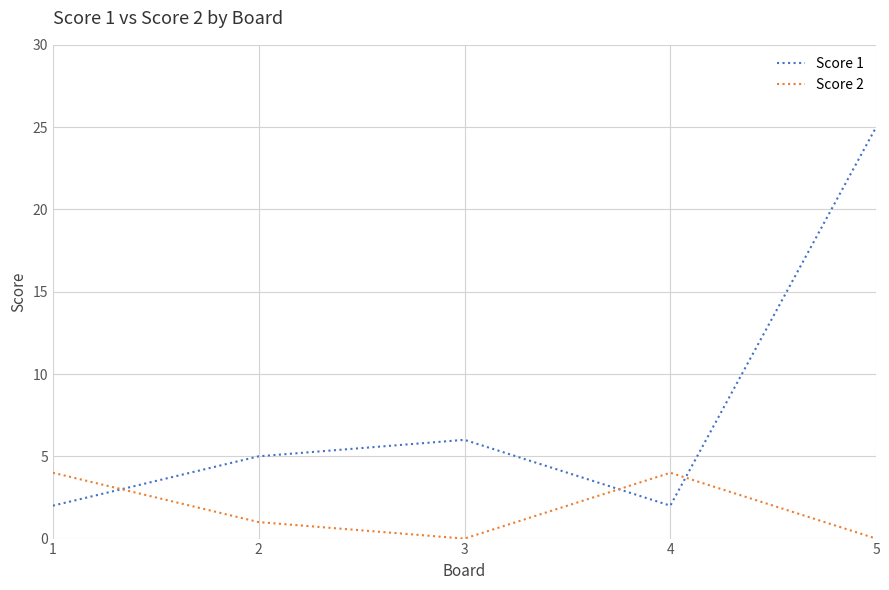

Rank the series by their average value, from lowest to highest.

Score 2, Score 1